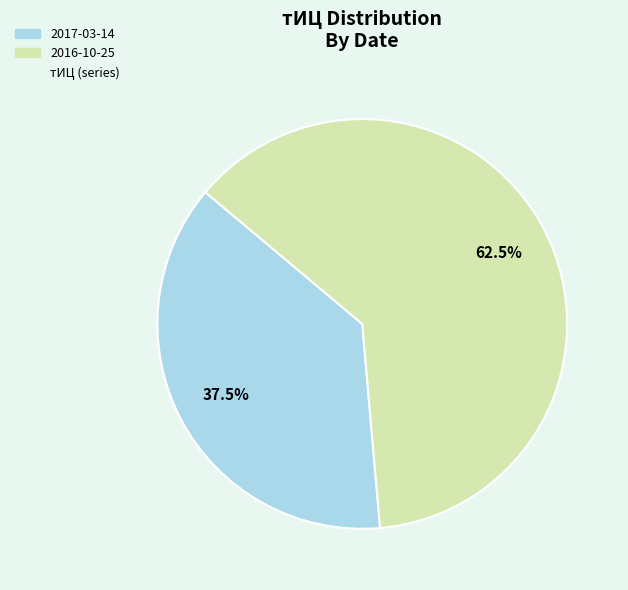

How many slices are in this pie chart?

2